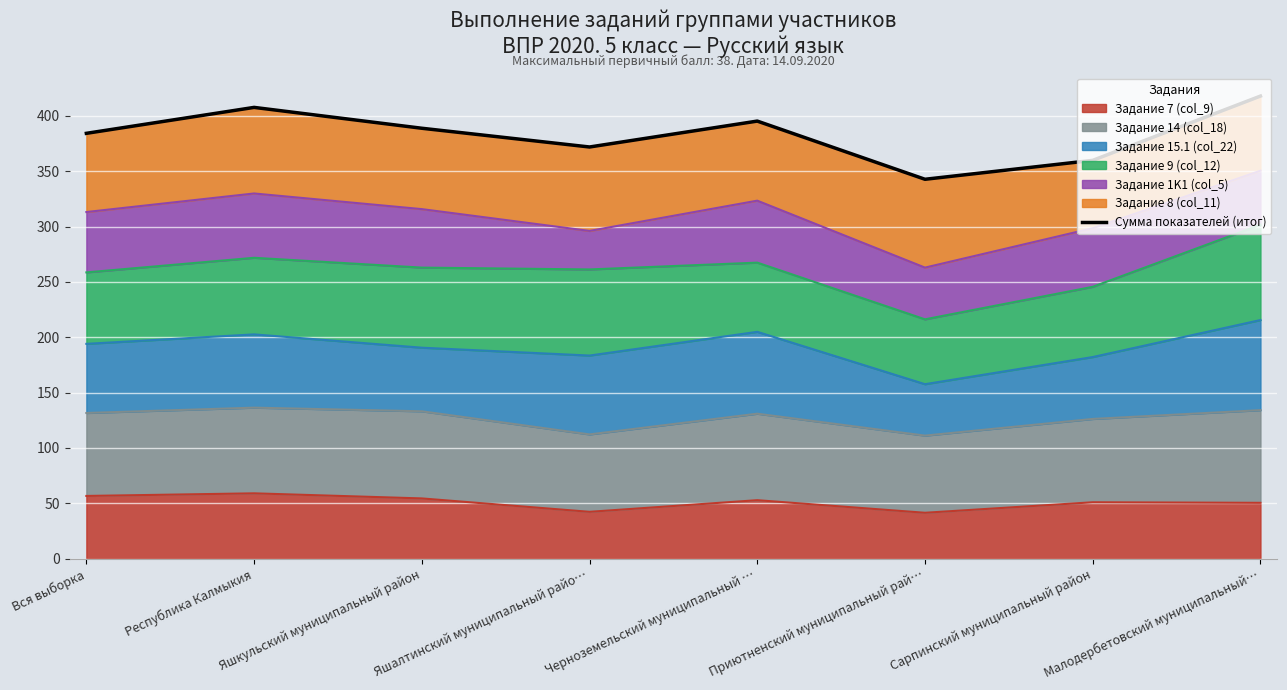

Is it true that the value at Малодербетовский муниципальный… is 165.4?

False